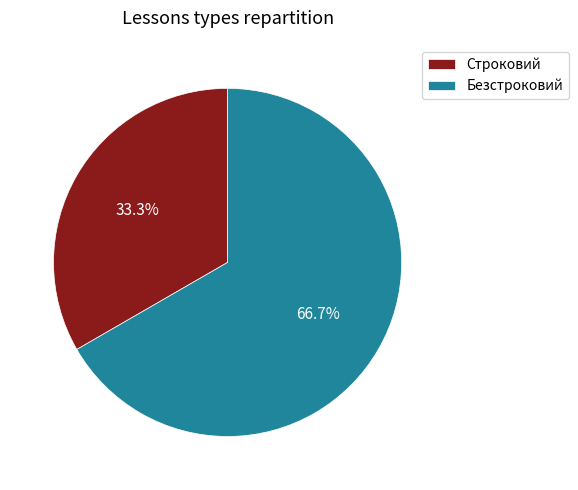

What is the ratio of the value at Безстроковий to the value at Строковий?

2.0